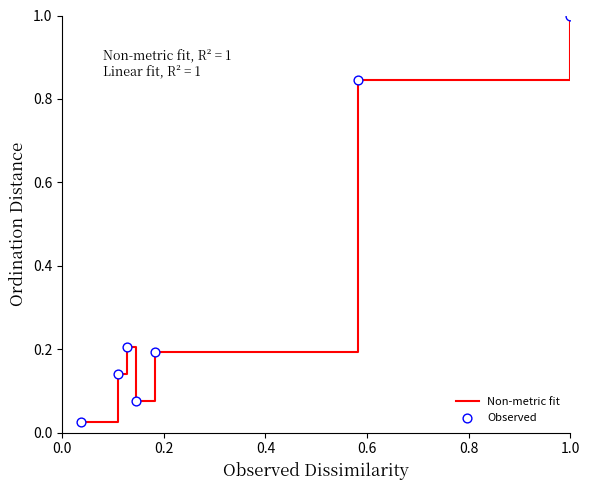

What is the average value?

0.4